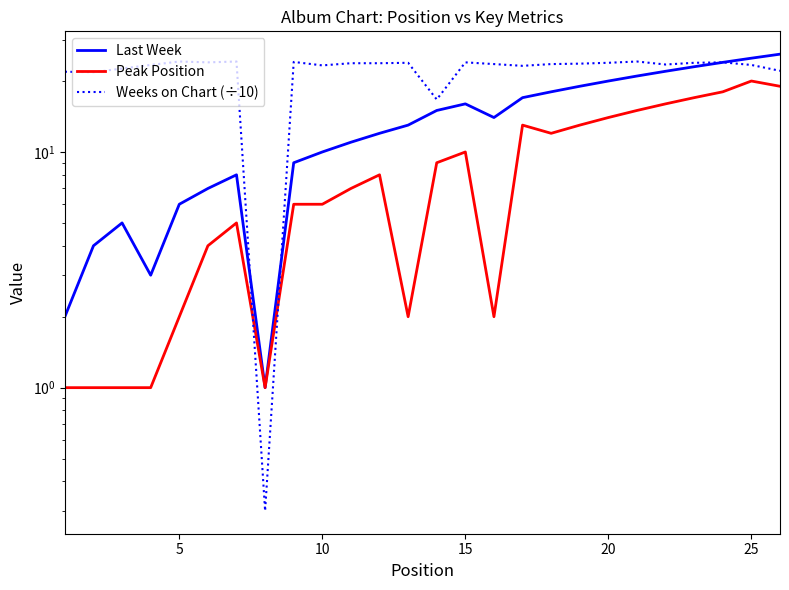

What is the average value of the Peak Position series?

8.6